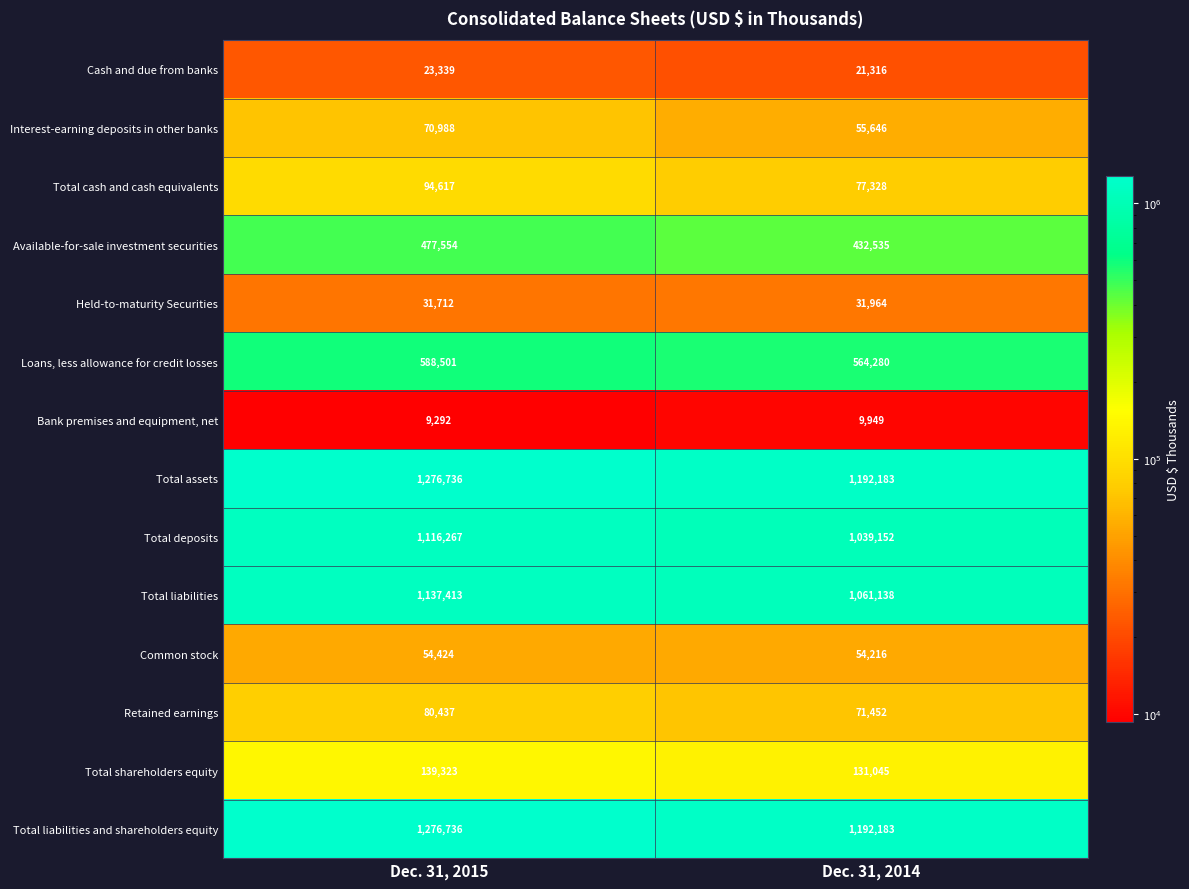

Reading left to right, list all the values displayed in this chart.

Cash and due from banks: Dec. 31, 2015=23339	Dec. 31, 2014=21316
Interest-earning deposits in other banks: Dec. 31, 2015=70988	Dec. 31, 2014=55646
Total cash and cash equivalents: Dec. 31, 2015=94617	Dec. 31, 2014=77328
Available-for-sale investment securities: Dec. 31, 2015=477554	Dec. 31, 2014=432535
Held-to-maturity Securities: Dec. 31, 2015=31712	Dec. 31, 2014=31964
Loans, less allowance for credit losses: Dec. 31, 2015=588501	Dec. 31, 2014=564280
Bank premises and equipment, net: Dec. 31, 2015=9292	Dec. 31, 2014=9949
Total assets: Dec. 31, 2015=1276736	Dec. 31, 2014=1192183
Total deposits: Dec. 31, 2015=1116267	Dec. 31, 2014=1039152
Total liabilities: Dec. 31, 2015=1137413	Dec. 31, 2014=1061138
Common stock: Dec. 31, 2015=54424	Dec. 31, 2014=54216
Retained earnings: Dec. 31, 2015=80437	Dec. 31, 2014=71452
Total shareholders equity: Dec. 31, 2015=139323	Dec. 31, 2014=131045
Total liabilities and shareholders equity: Dec. 31, 2015=1276736	Dec. 31, 2014=1192183